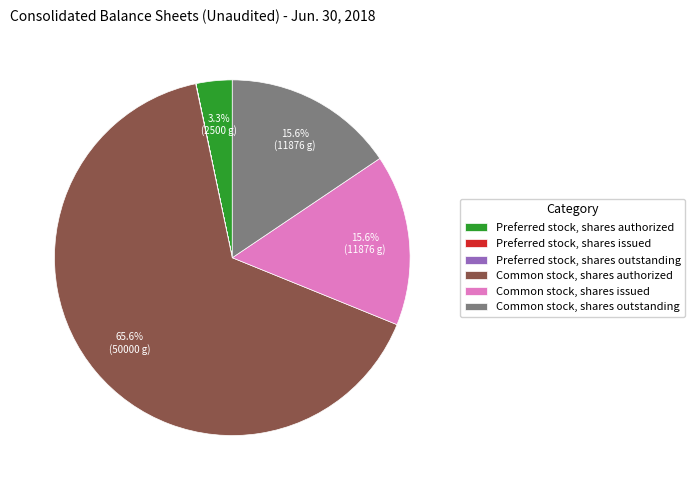

What is the majority slice?

Common stock, shares authorized